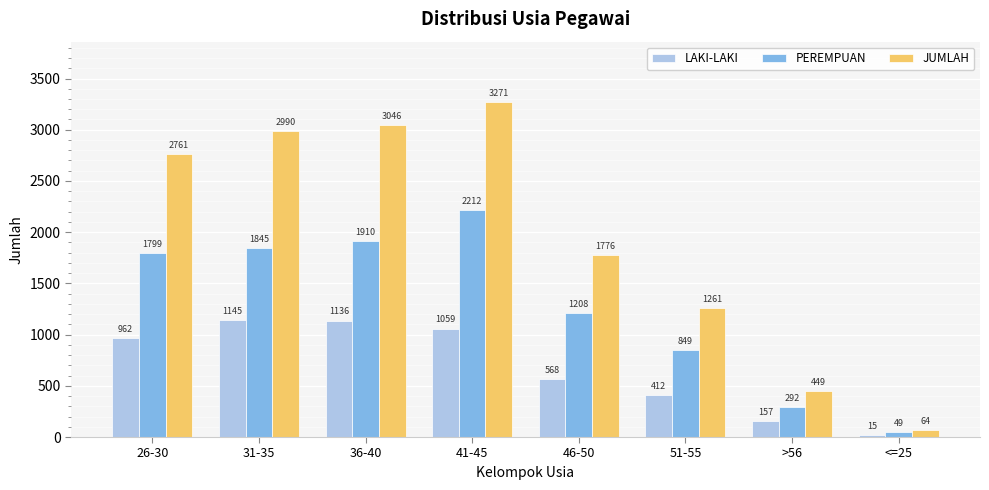

Rank the series by their maximum value, from highest to lowest.

JUMLAH, PEREMPUAN, LAKI-LAKI